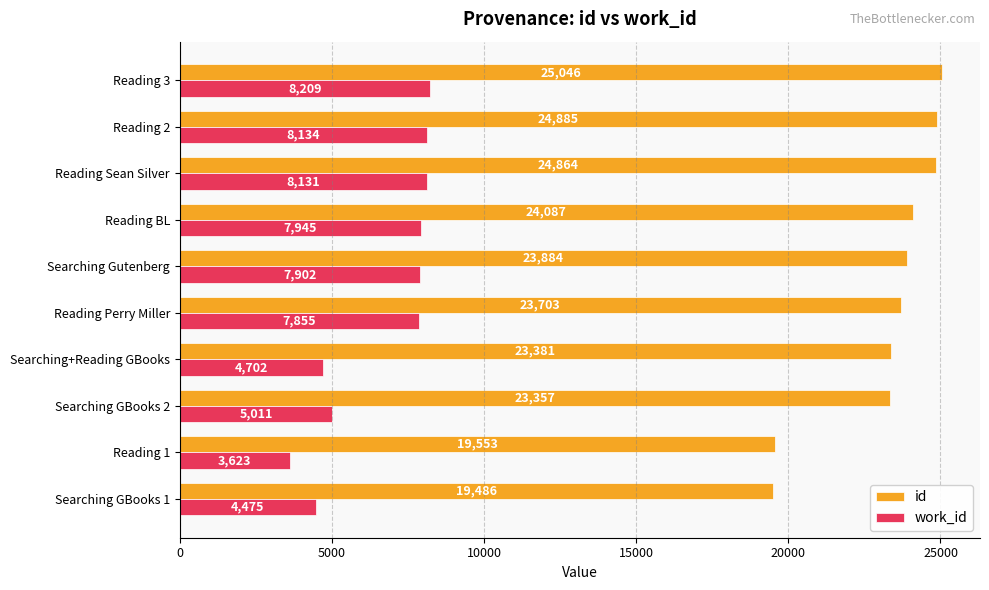

What is the spread (max minus min) of values at Reading 3?

16837